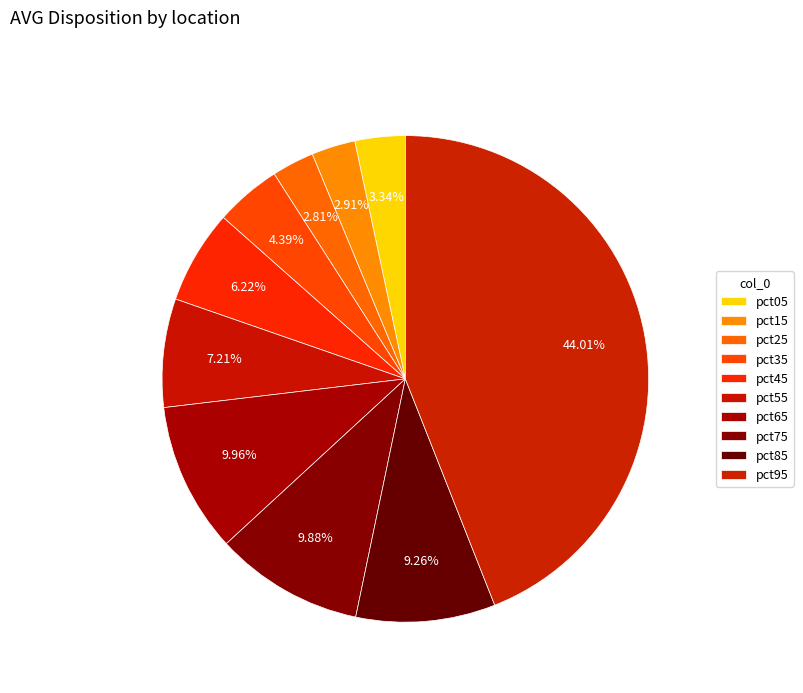

How many slices are in this pie chart?

10